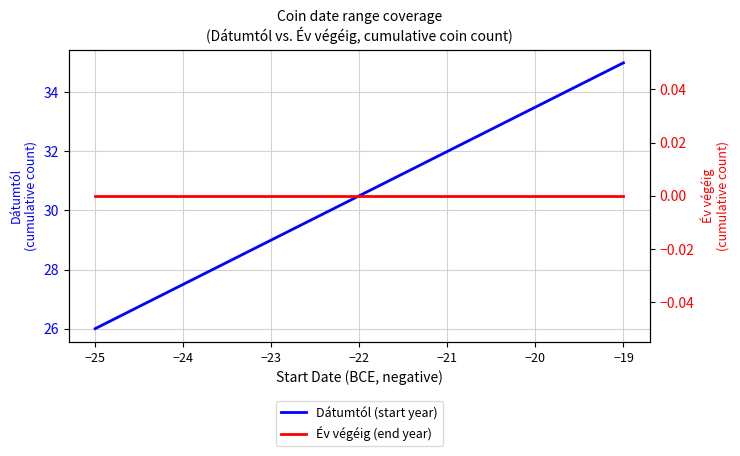

What is the lowest value of the Dátumtól (start year) series?

26